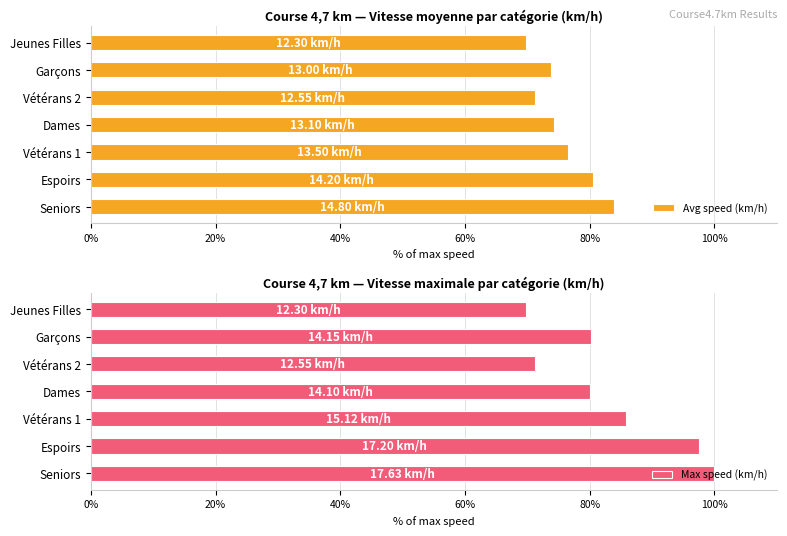

Reading left to right, extract all data points from this chart.

Avg speed (km/h): 83.9	80.5	76.6	74.3	71.2	73.7	69.7
Max speed (km/h): 100.0	97.5	85.8	80.0	71.2	80.2	69.7